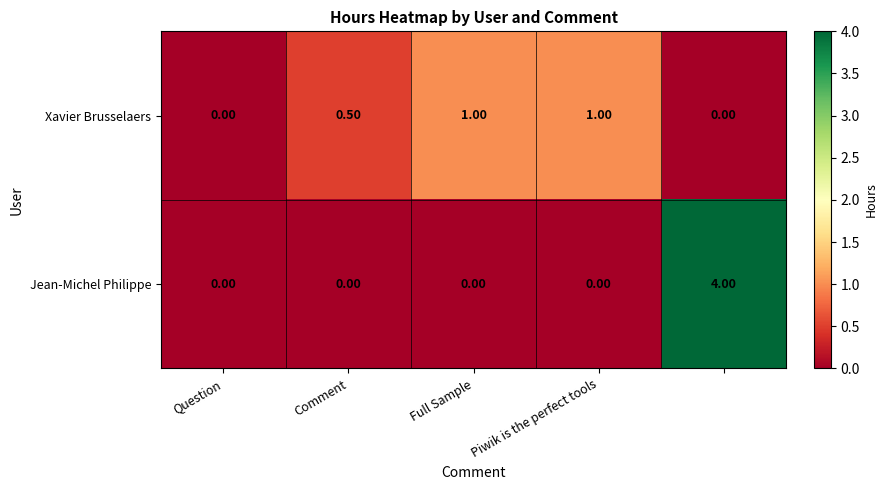

Rank the series by their average value, from highest to lowest.

Jean-Michel Philippe, Xavier Brusselaers